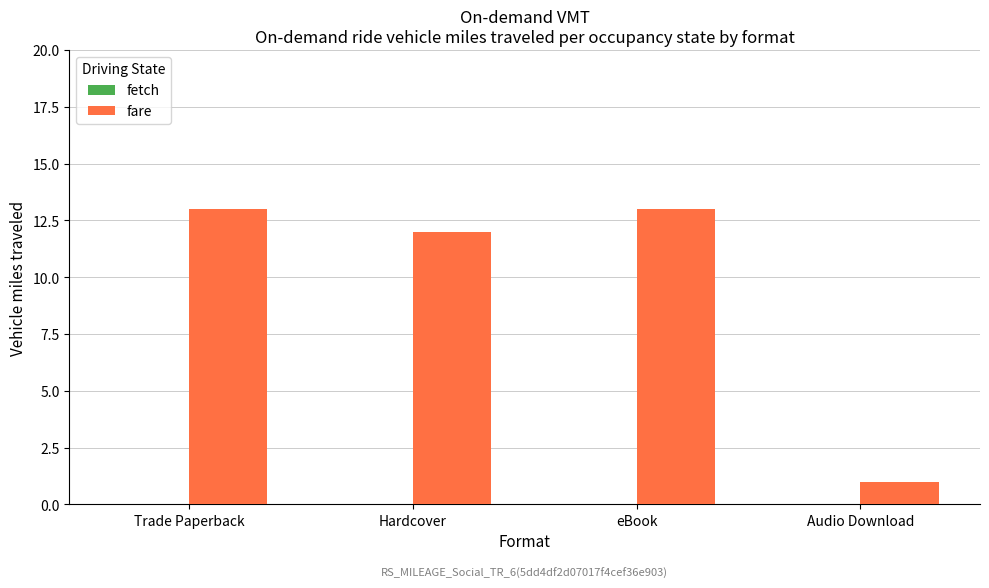

What value does the data have at Hardcover?

12